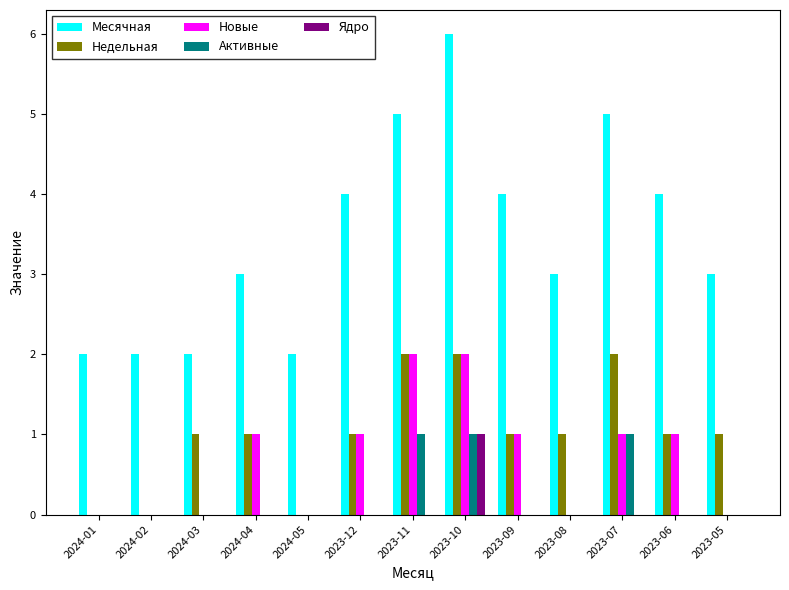

Is it true that Активные equals 2 at 2023-07?

False